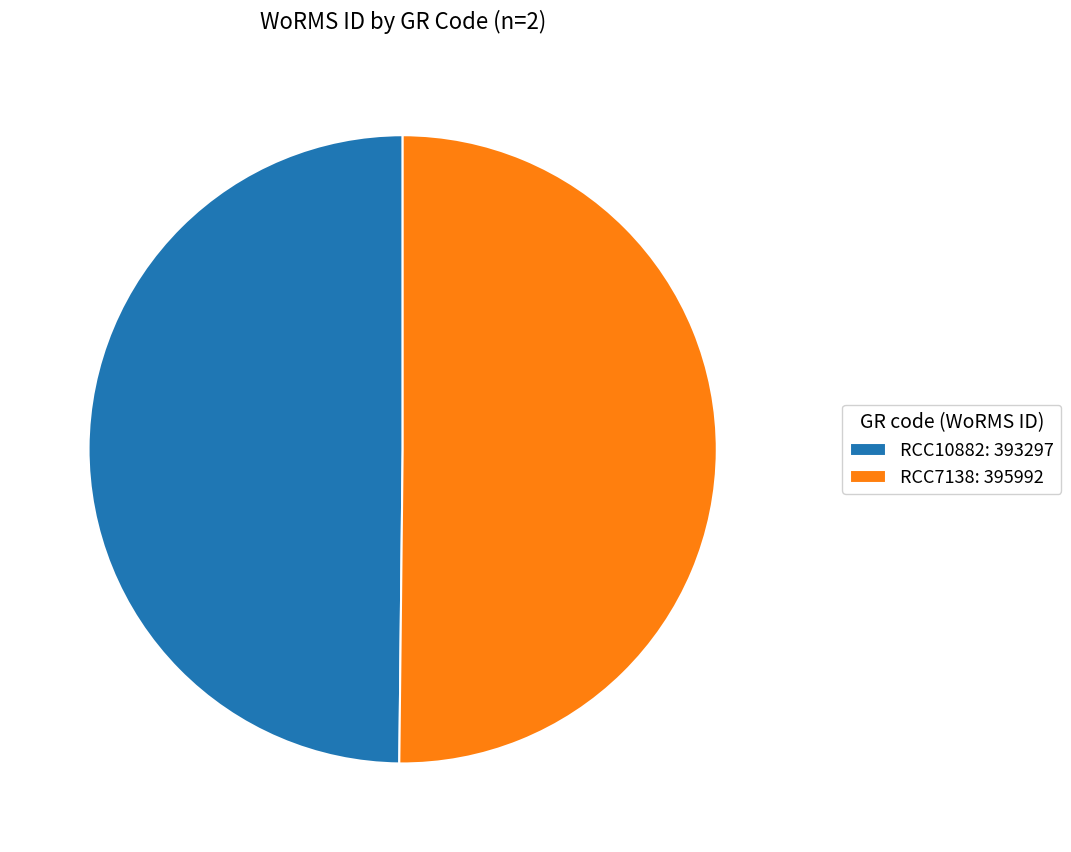

Is the sum of RCC10882 and RCC7138 greater than half?

Yes